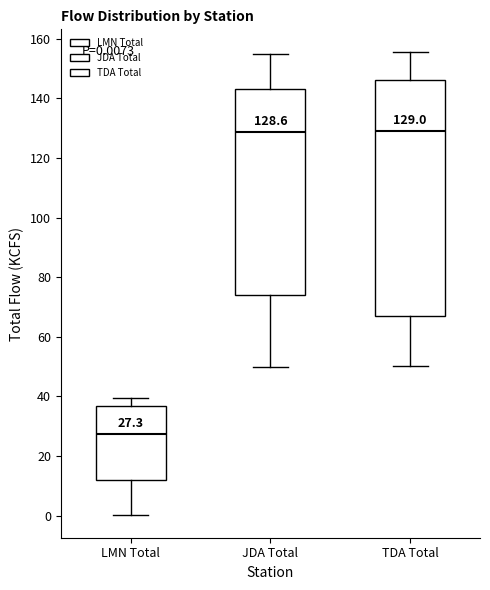

Comparing the boxes themselves (not the whiskers), which one is the tallest?

TDA Total